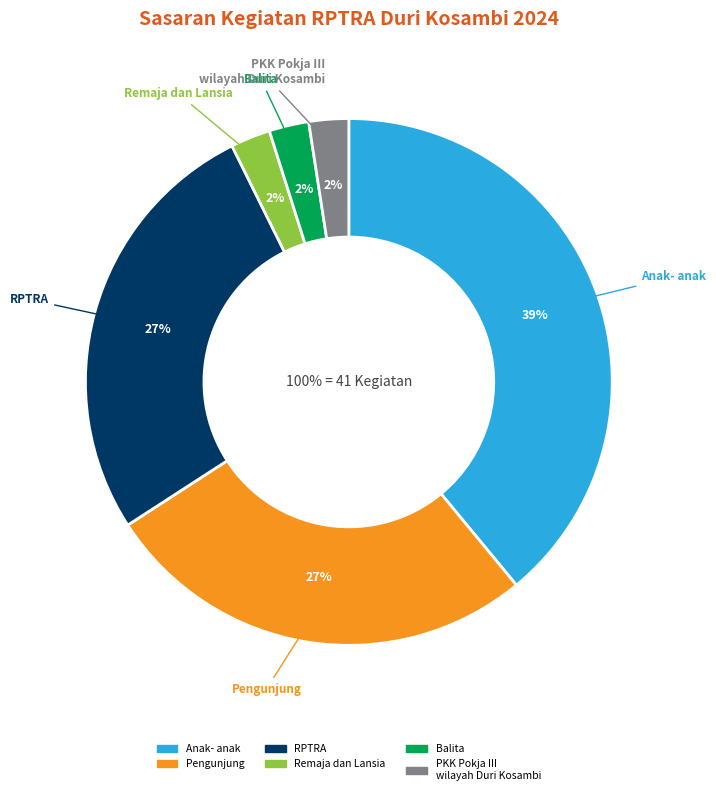

To the nearest percent, what is the difference between the largest and smallest slice percentages?

37%